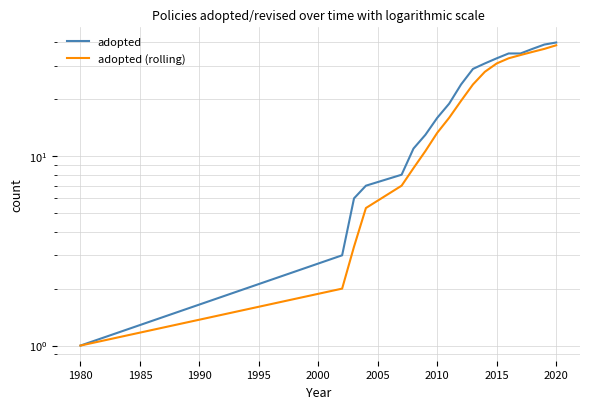

List the series in order of their peak value, highest first.

adopted, adopted (rolling)